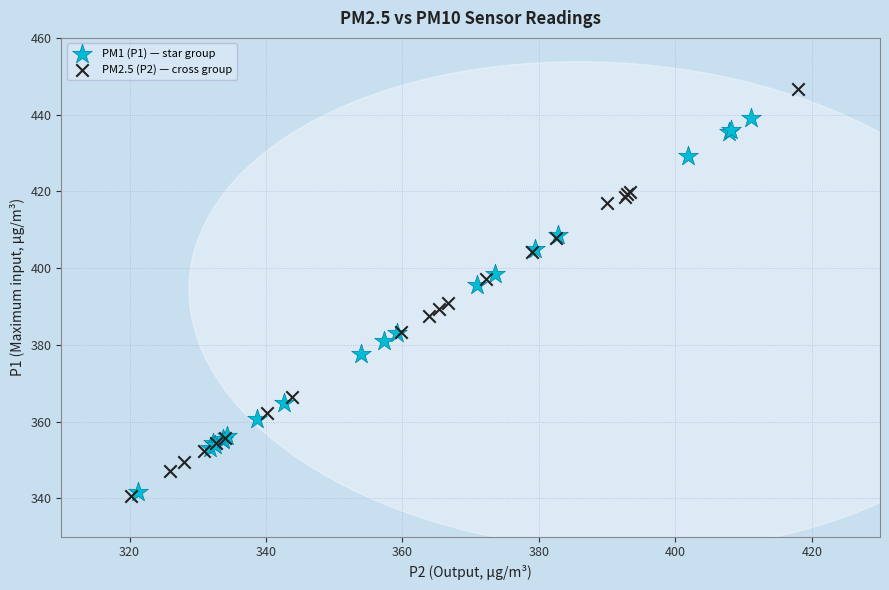

Which series reaches the maximum Y coordinate?

PM2.5 (P2) — cross group